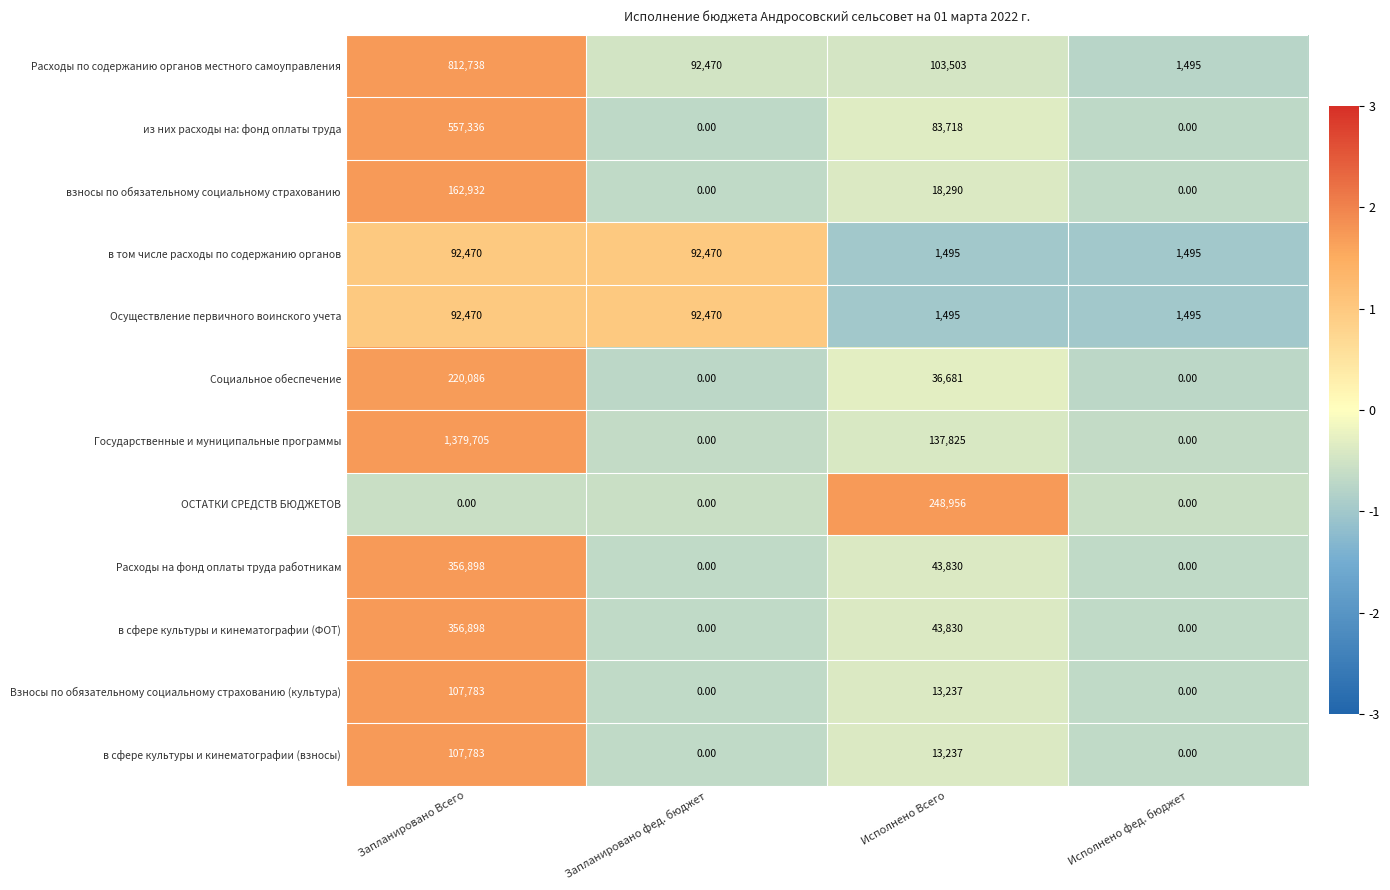

At which category is the sum across all series the highest?

Запланировано Всего